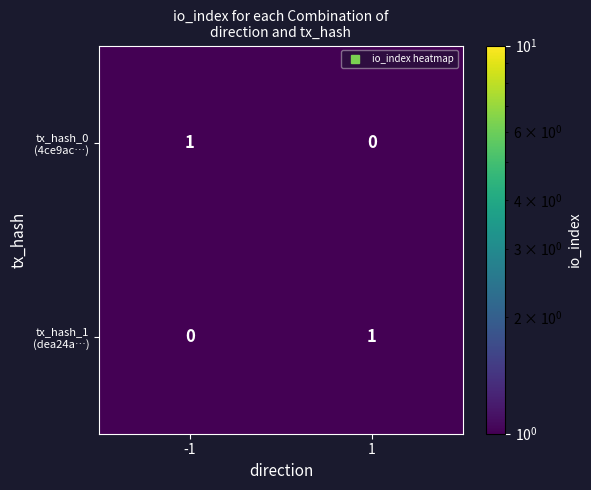

At how many categories does at least one series exceed 0?

2